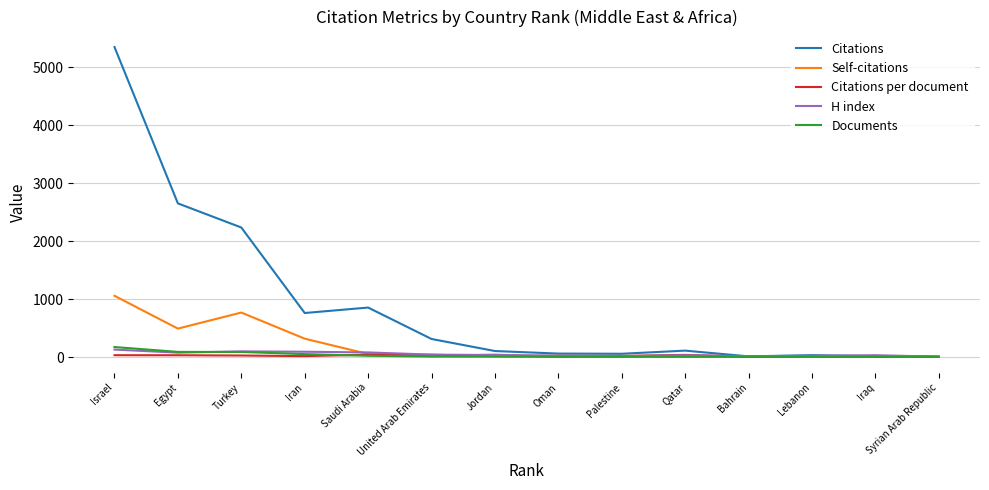

At how many categories does at least one series exceed 1030?

3